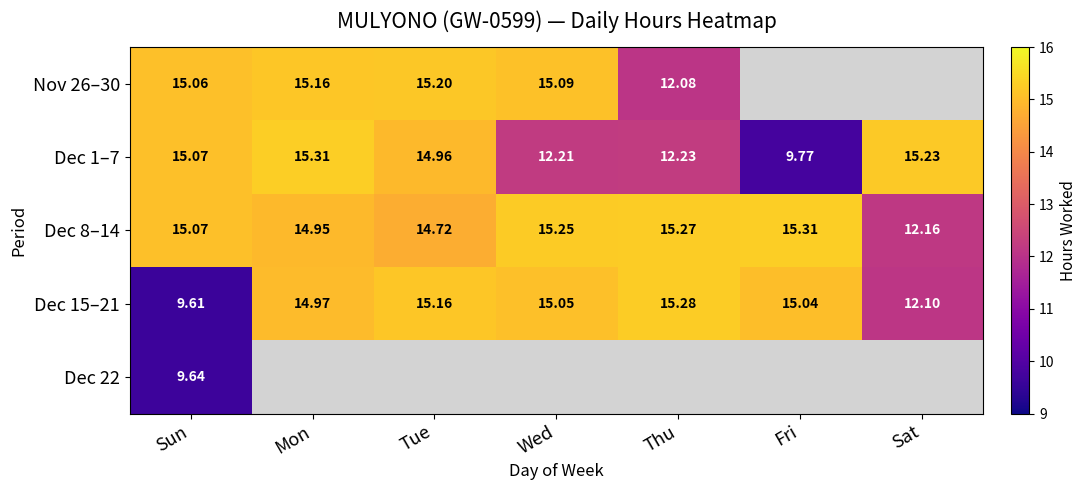

Read the Dec 8–14 value at Sat.

12.2